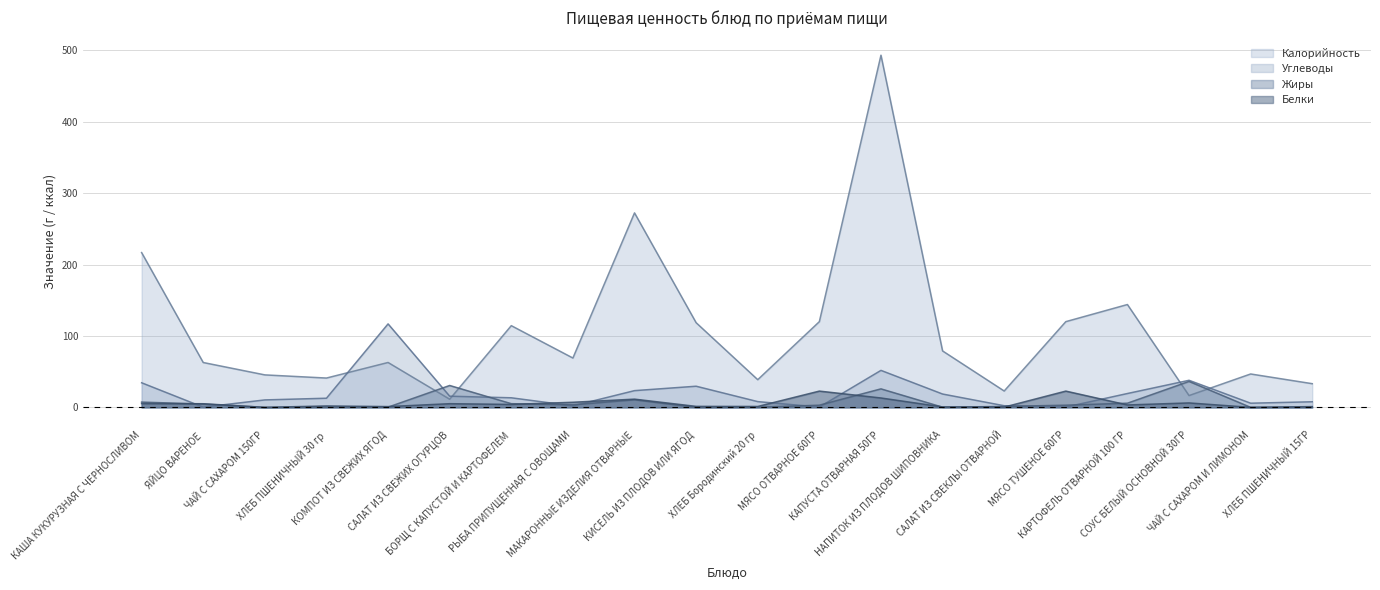

What position from the right is МЯСО ОТВАРНОЕ 60ГР?

9